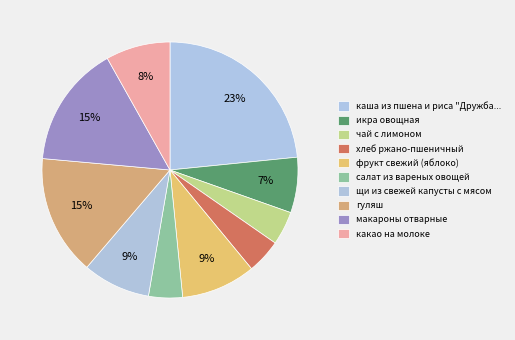

Which has a higher value, икра овощная or чай с лимоном?

икра овощная